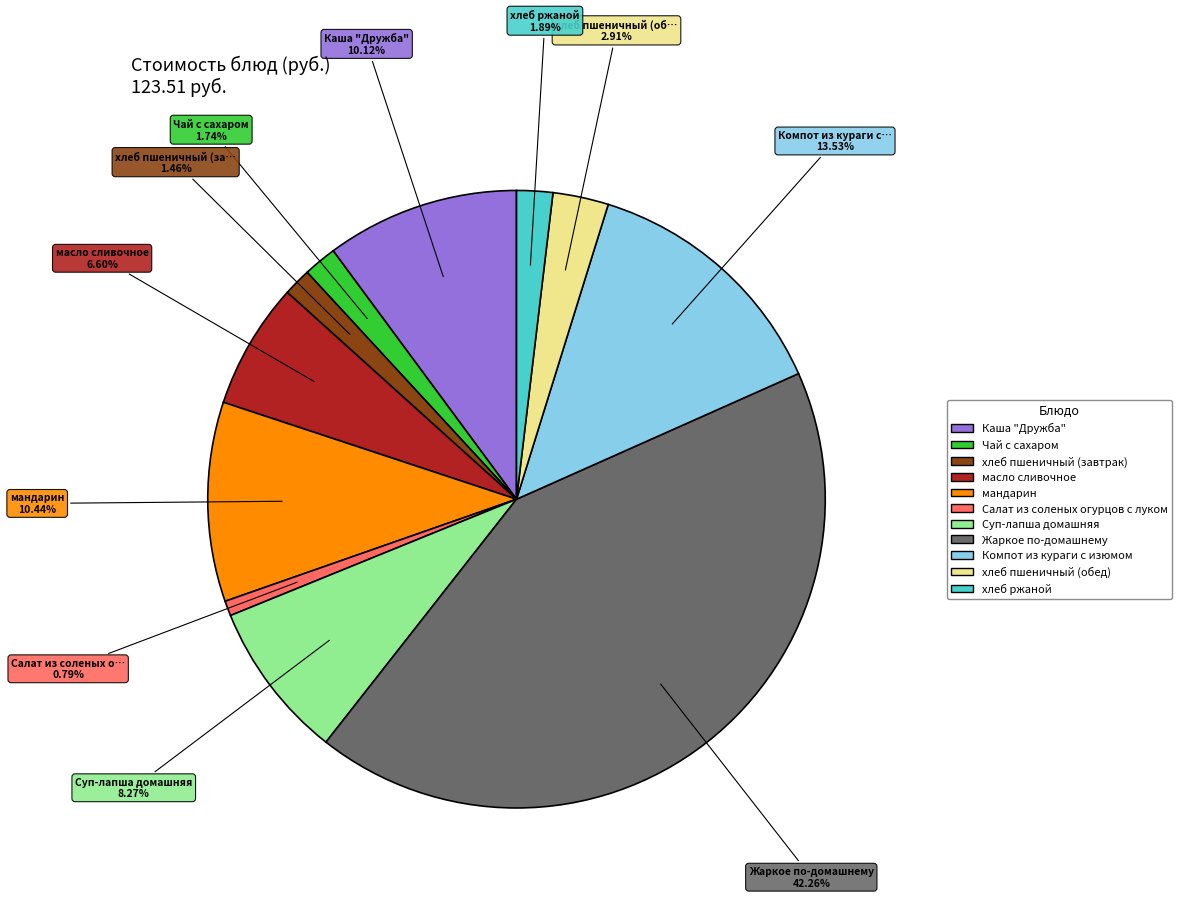

How much of the chart is everything except Жаркое по-домашнему?

57.7%